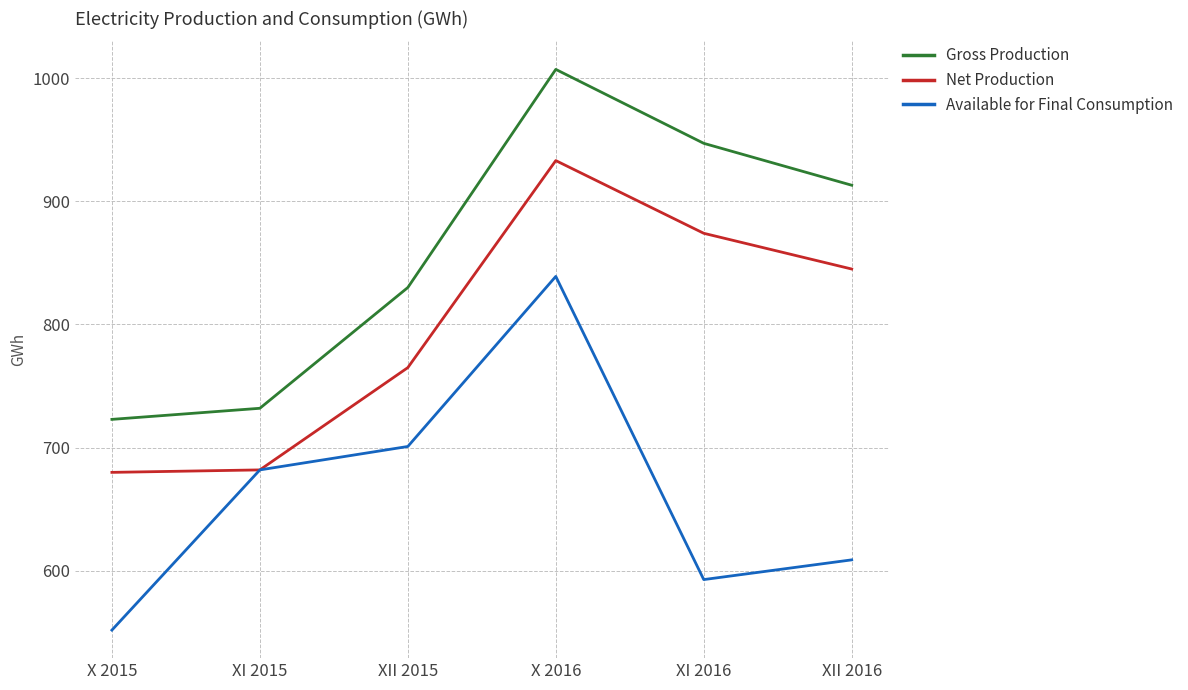

What is the minimum value for Available for Final Consumption?

552